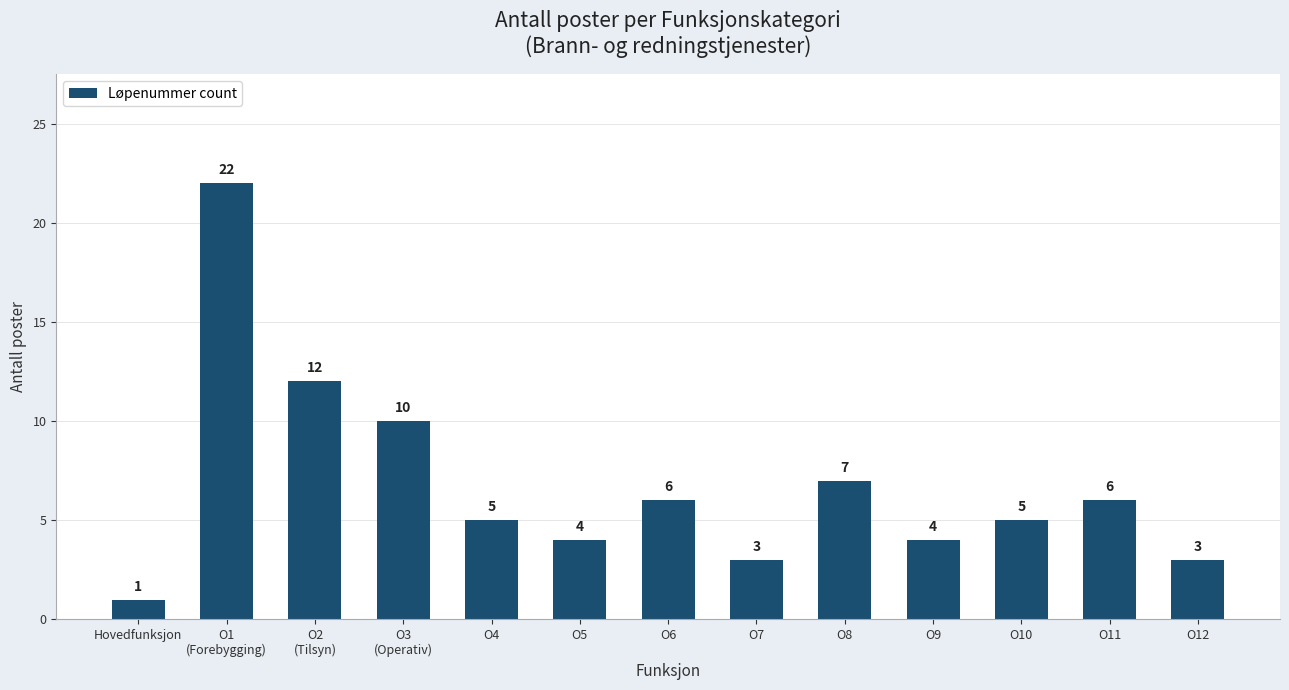

What is the sum of all values?

88